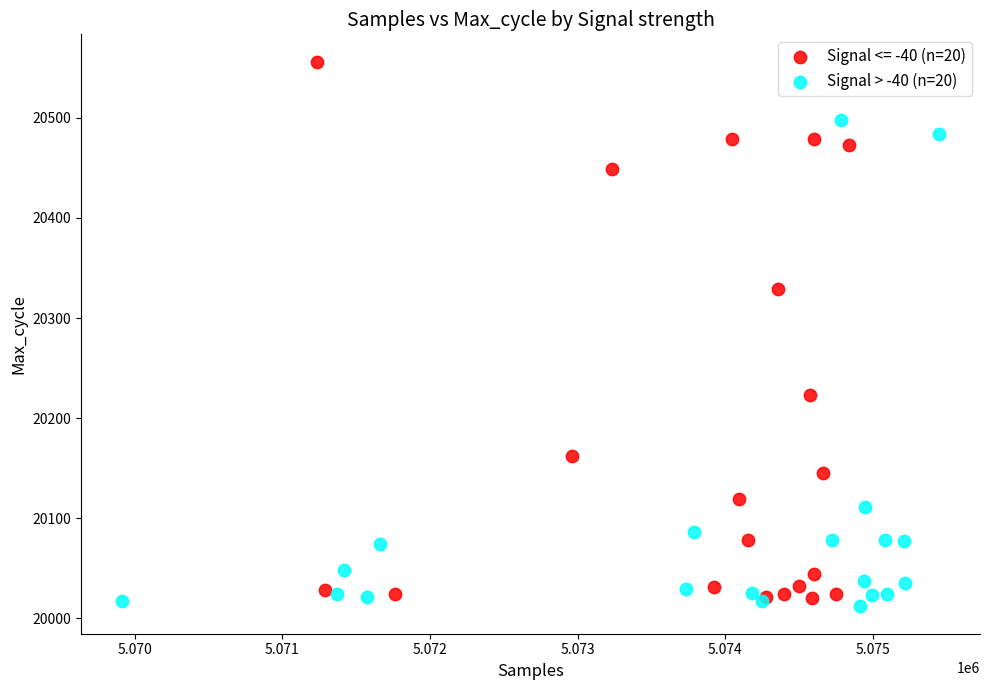

Which series has the widest spread of Y values?

Signal <= -40 (n=20)